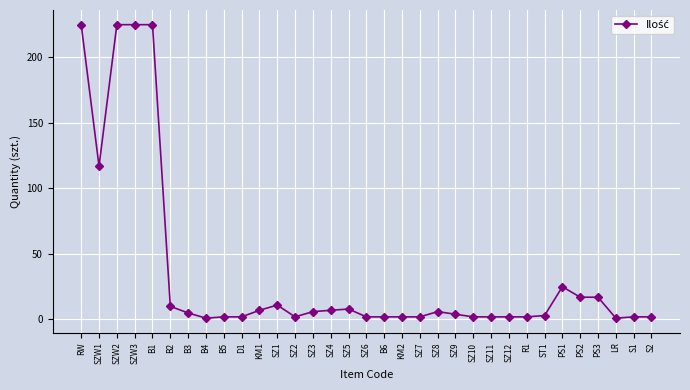

Is it true that the value at SZ1 is 11?

True